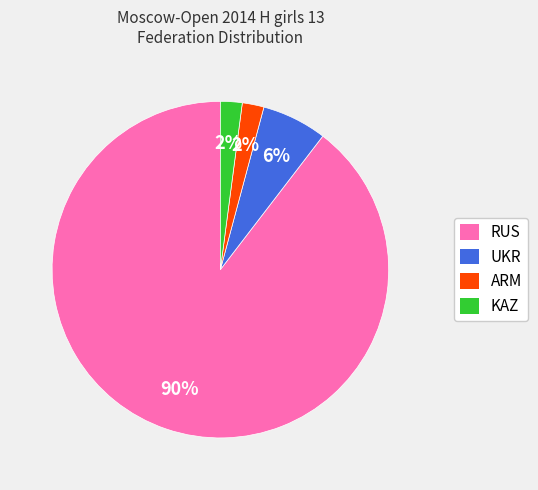

Is UKR the majority of the pie?

No